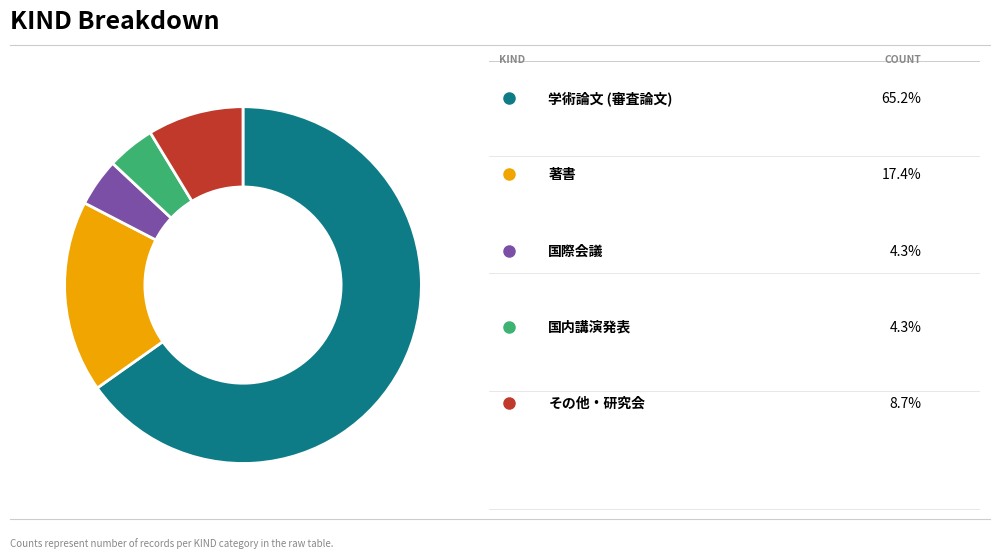

Does any single category account for the majority?

Yes